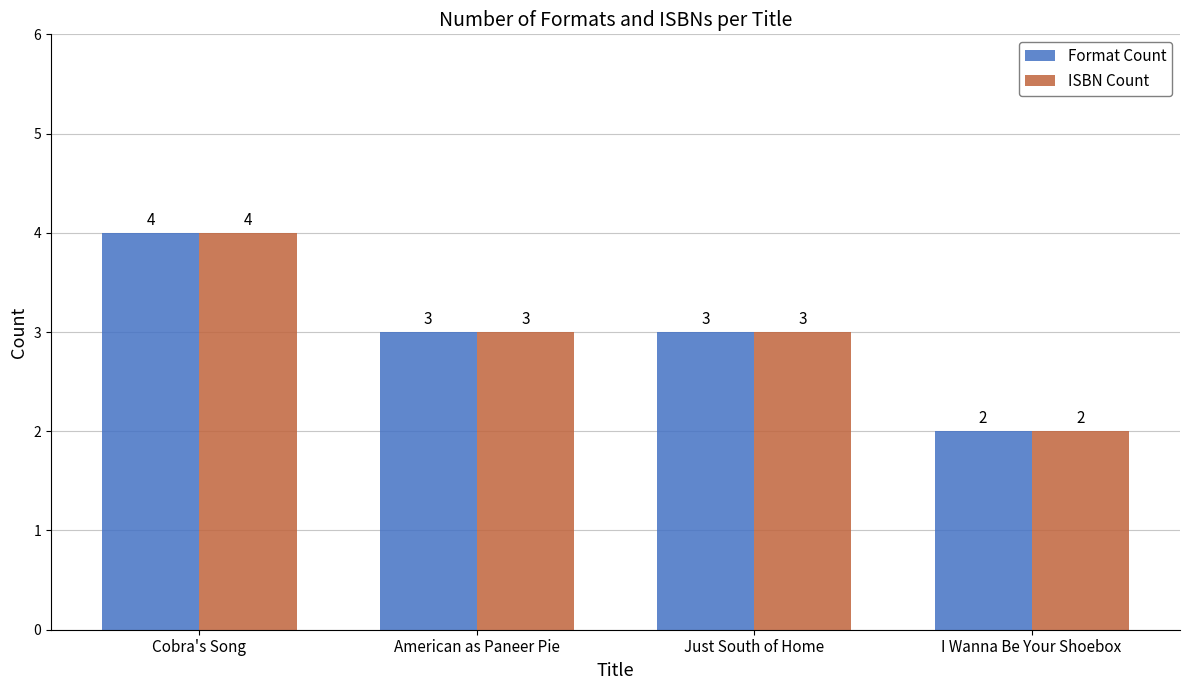

True or false: Format Count has a value of 4 at Cobra's Song.

True